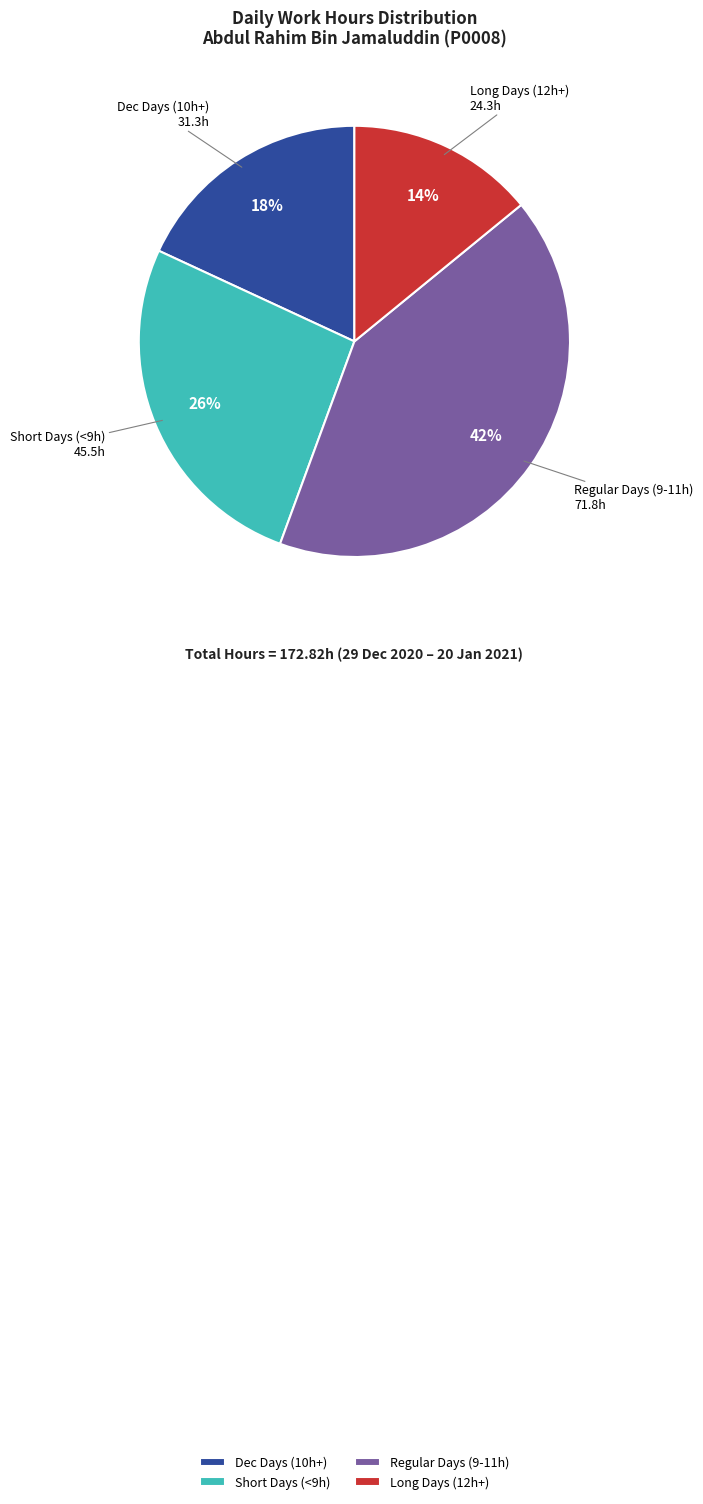

What is the largest slice in the pie chart?

Regular Days (9-11h)